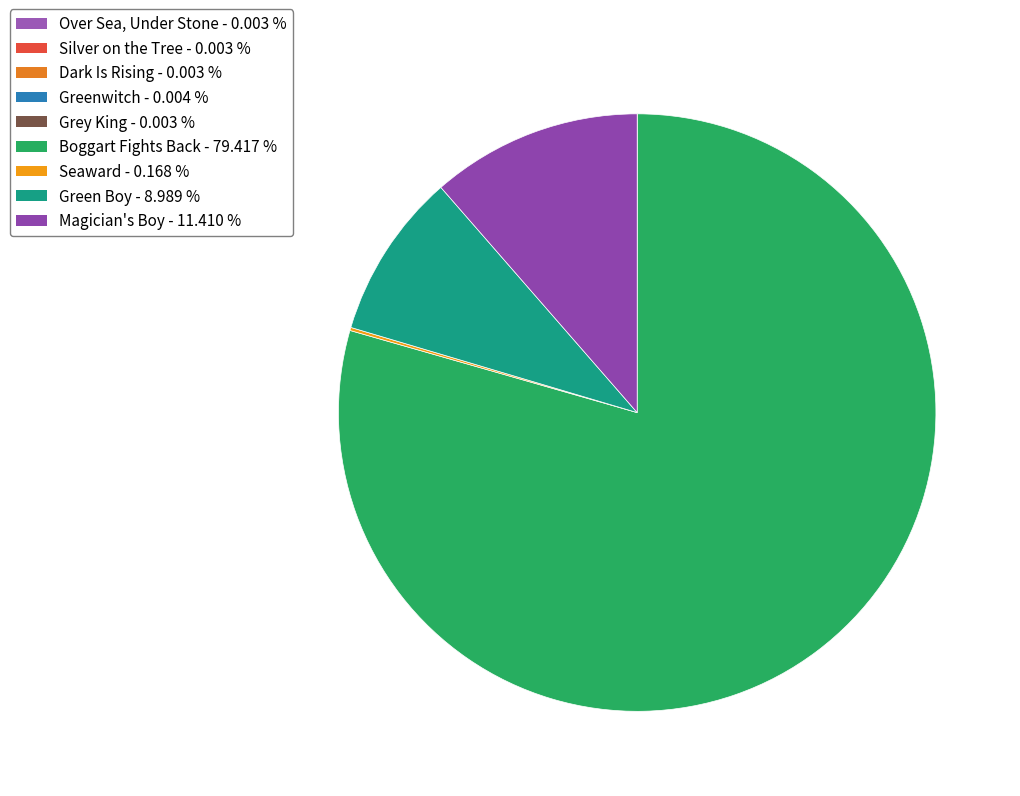

True or false: Dark Is Rising accounts for 1% of the total.

False